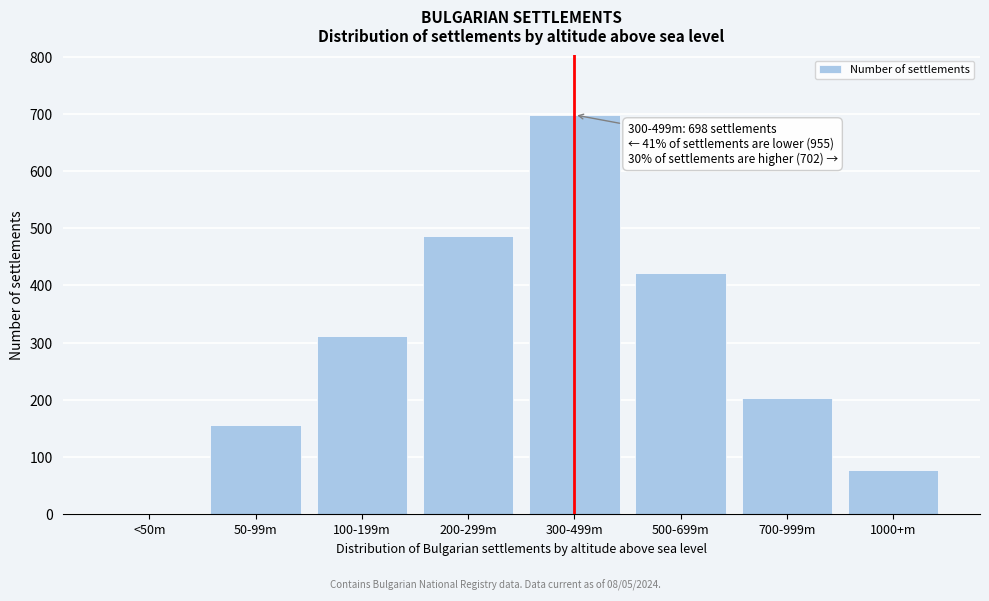

Reading left to right, list all the values displayed in this chart.

<50m=0	50-99m=156	100-199m=312	200-299m=487	300-499m=698	500-699m=421	700-999m=203	1000+m=78